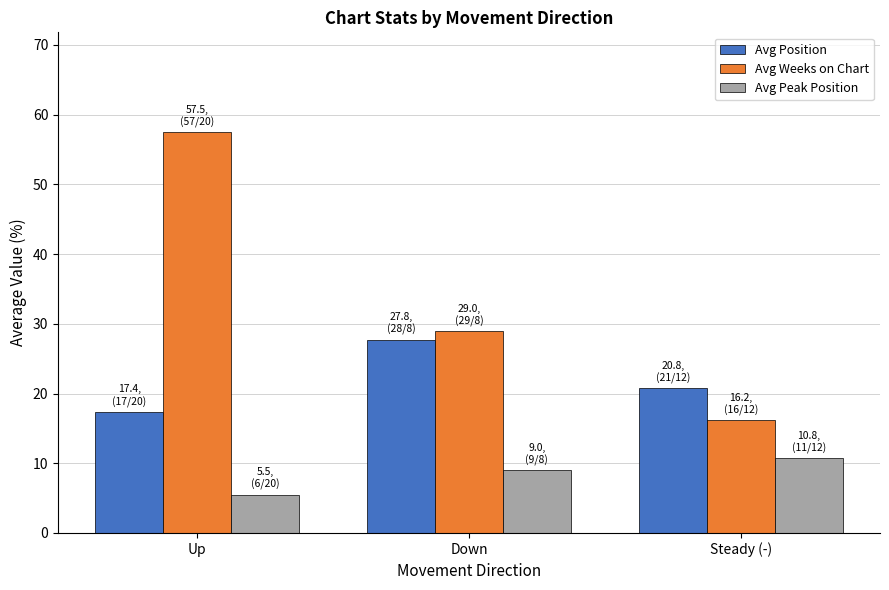

At which category is the sum across all series the highest?

Up